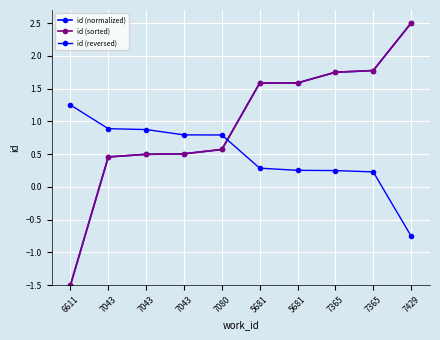

What is the label of the 1st point from the left?

6611